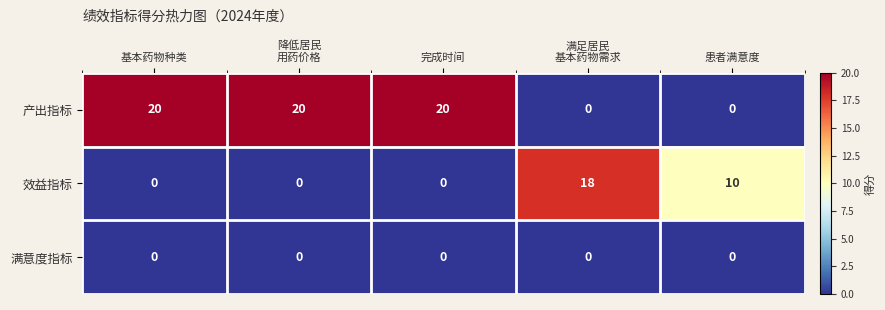

What is the spread (max minus min) of values at 患者满意度?

10